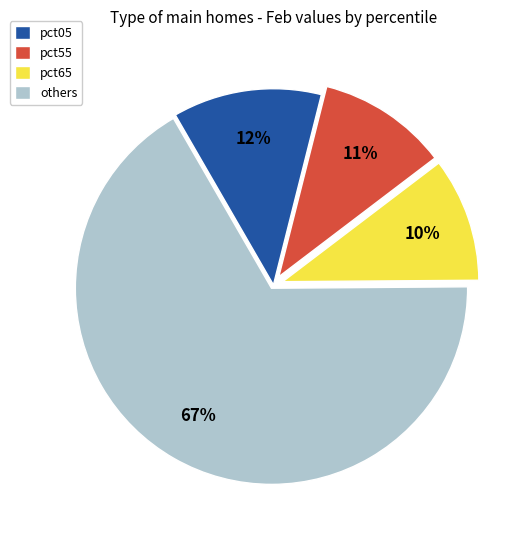

How many segments does this pie chart have?

4